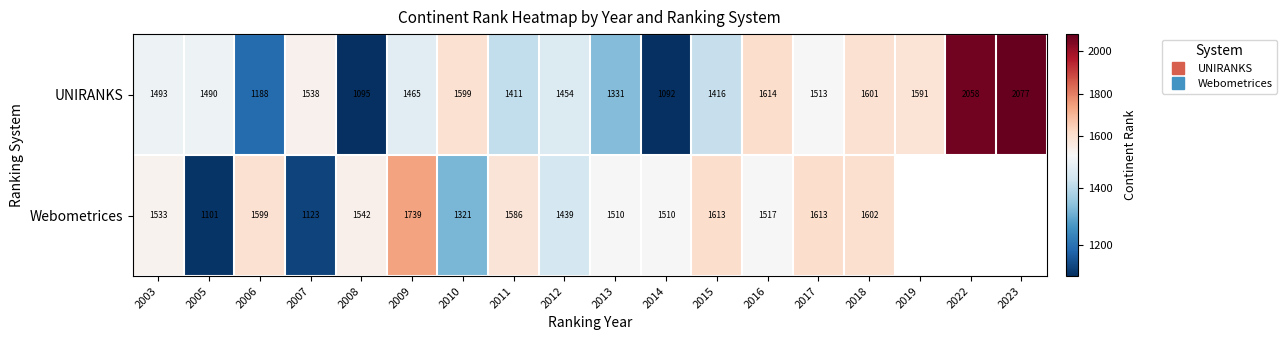

At how many categories does at least one series exceed 1949?

2